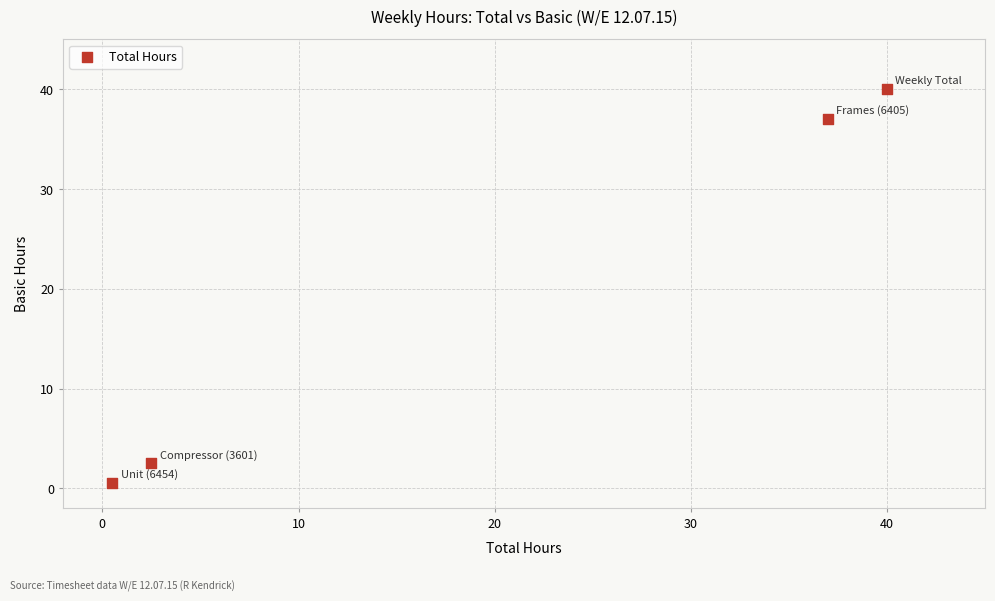

What is the range of Y values (max minus min)?

39.5